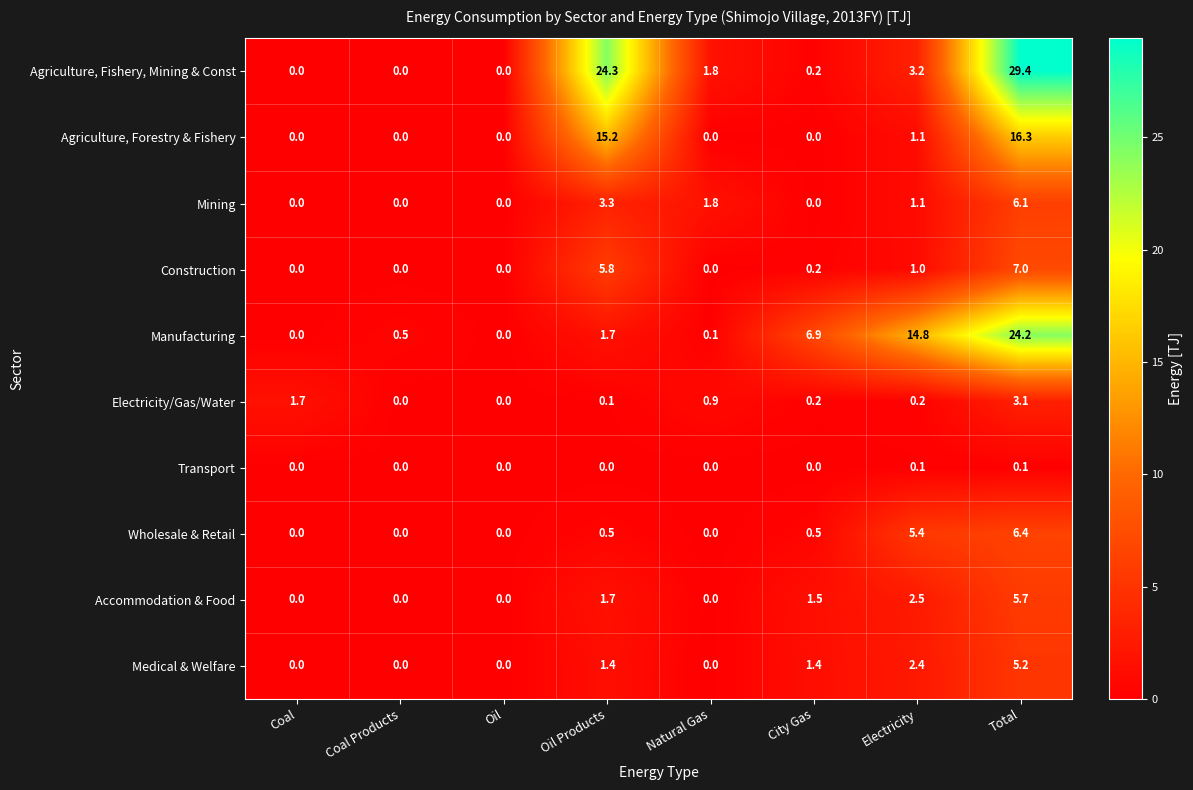

What is the maximum value shown in the chart?

29.4